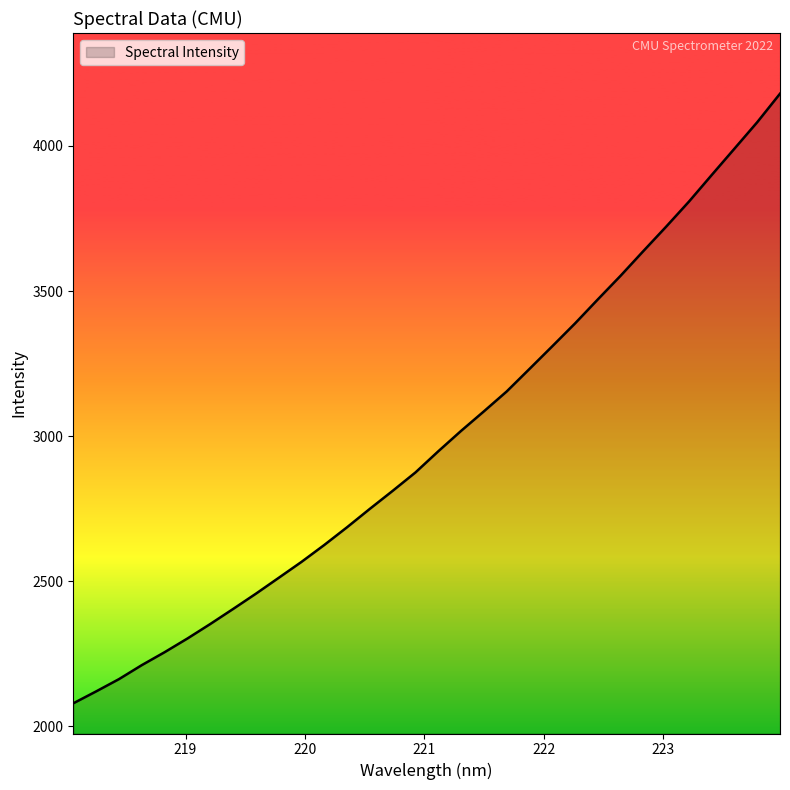

What is the greatest value displayed?

4180.0